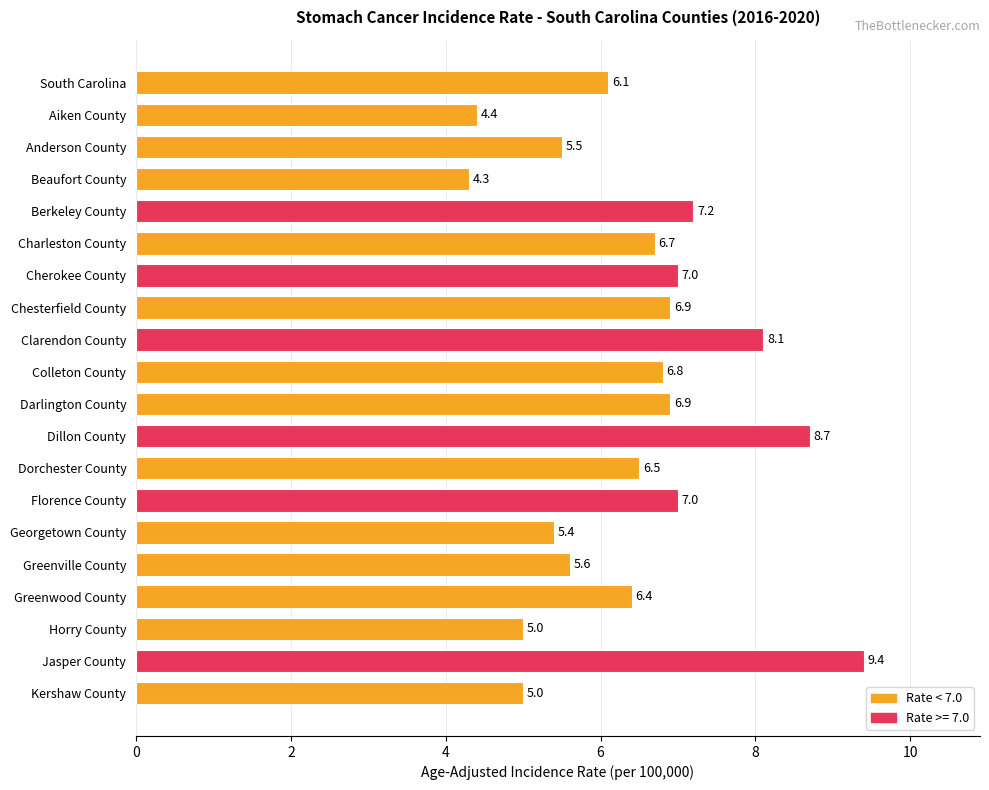

What is the ratio of the value at Jasper County to the value at Greenwood County?

1.5